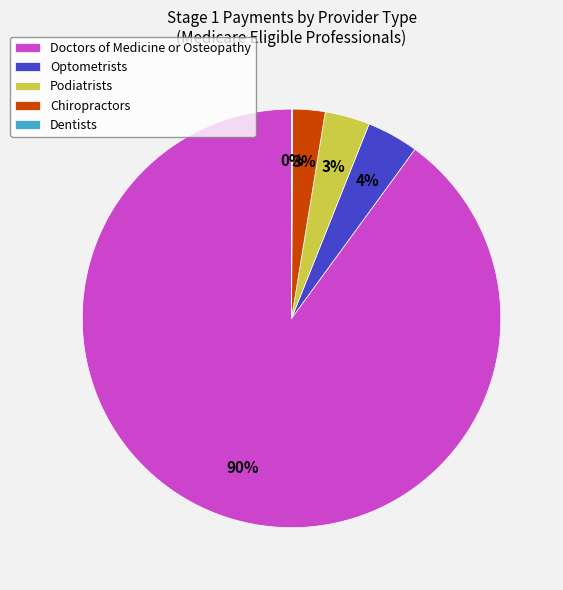

Which slice represents more than half of the pie?

Doctors of Medicine or Osteopathy